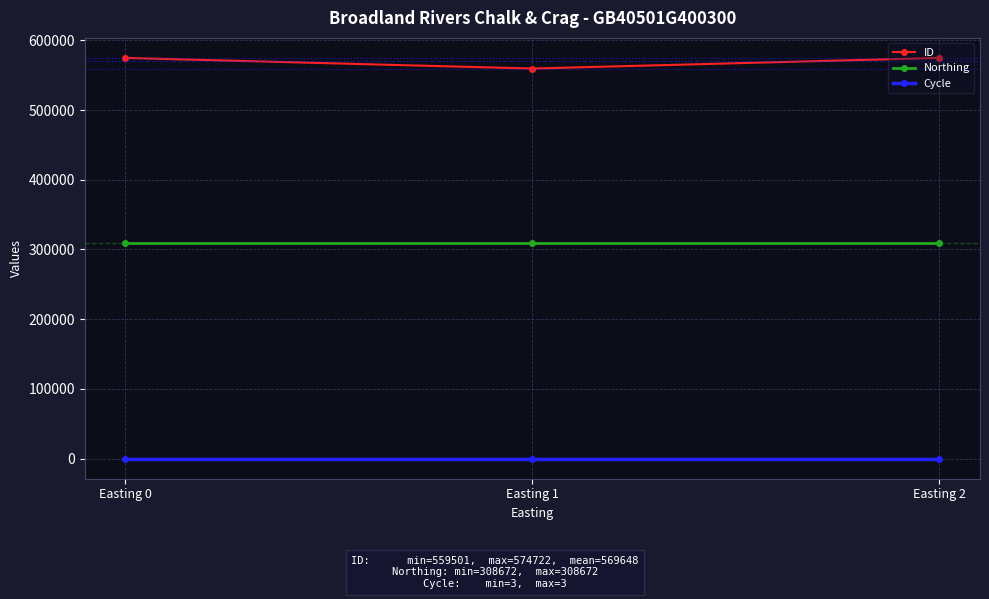

True or false: ID has a value of 574722 at Easting 0.

True